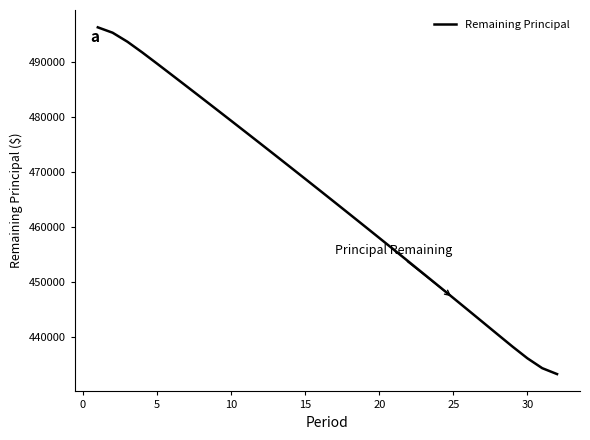

Reading left to right, list all the values displayed in this chart.

496366.9	495387.0	493745.5	491801.9	489762.8	487699.4	485626.8	483547.1	481460.5	479366.9	477266.4	475158.8	473044.3	470922.6	468793.9	466658.1	464515.2	462365.2	460207.9	458043.5	455871.9	453693.0	451506.9	449313.5	447112.8	444904.7	442689.5	440469.4	438261.4	436144.5	434348.6	433273.7